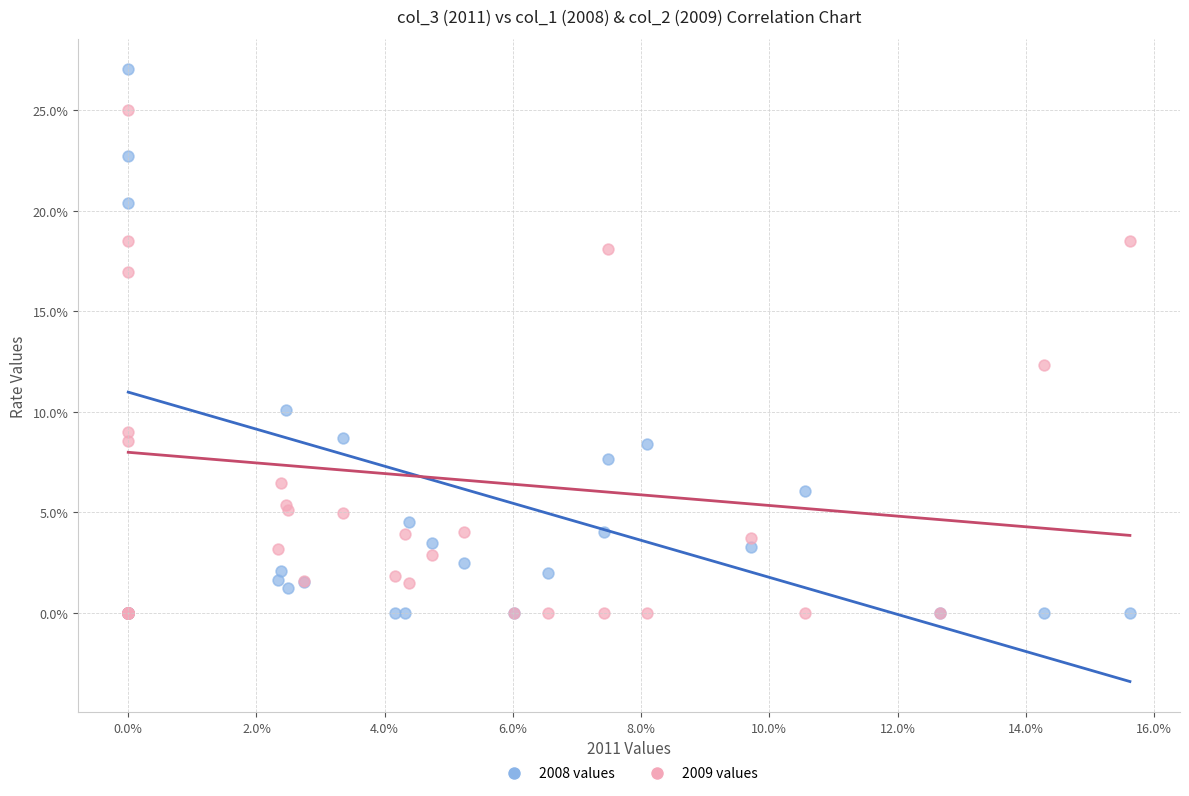

In the 2008 values series, what Y value is closest to 13?

10.1